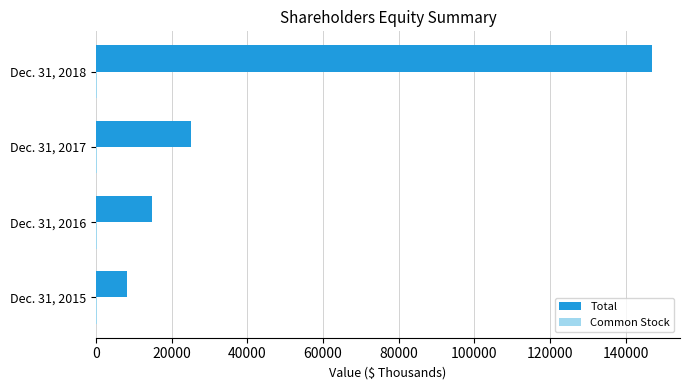

Which series has the largest range (max minus min)?

Total